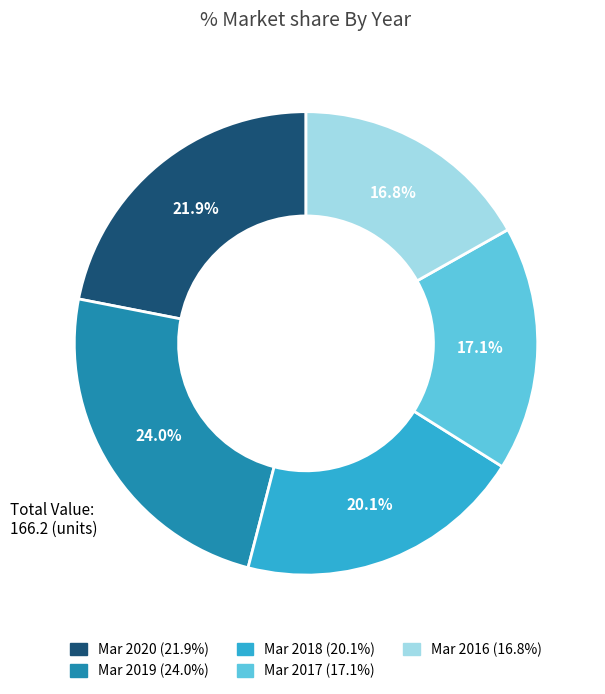

Is there a majority slice in this chart?

No